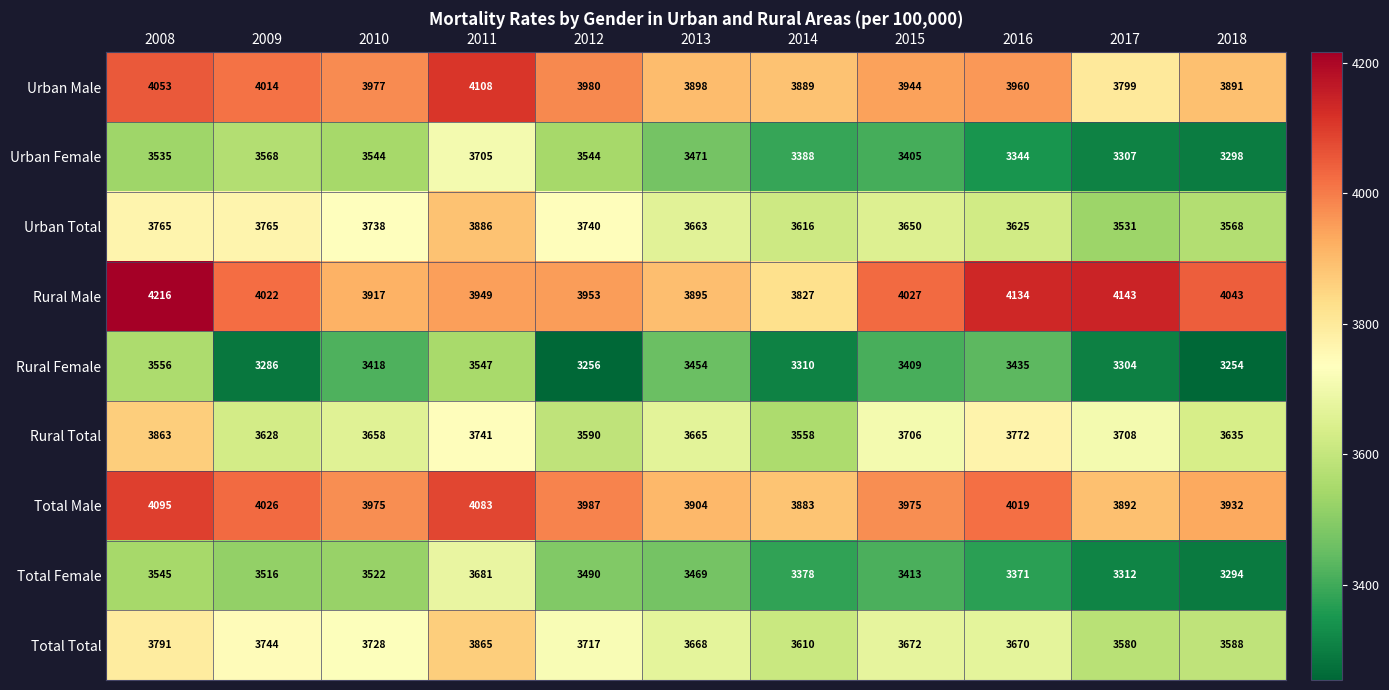

What is the highest value of the Urban Total series?

3886